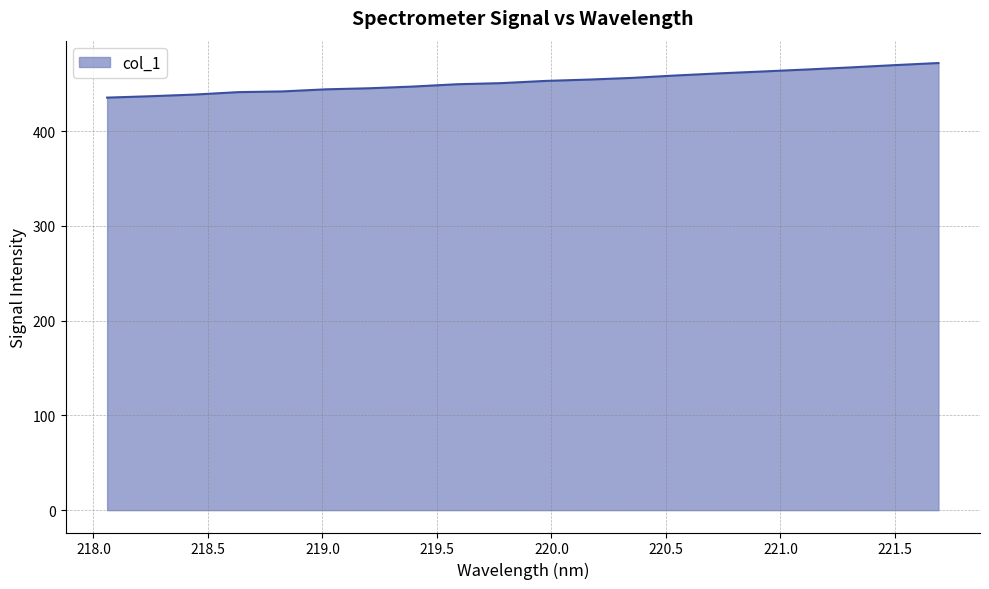

How many lines are shown in the chart?

1